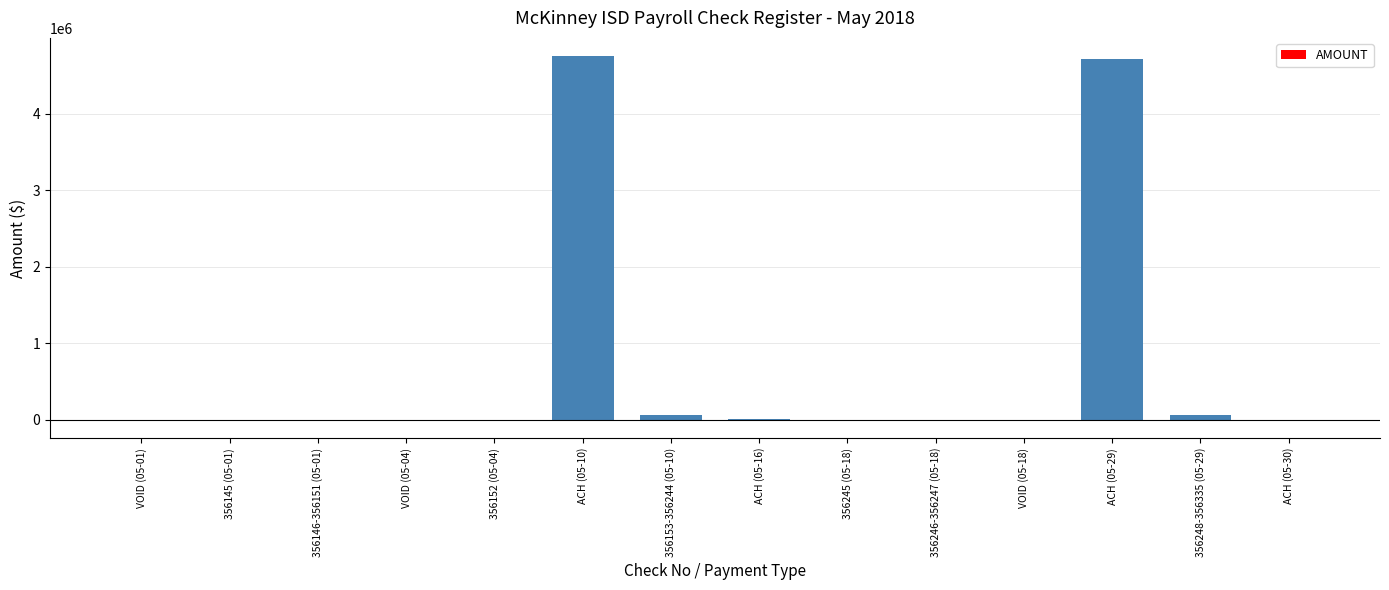

How many series are shown in this chart?

1